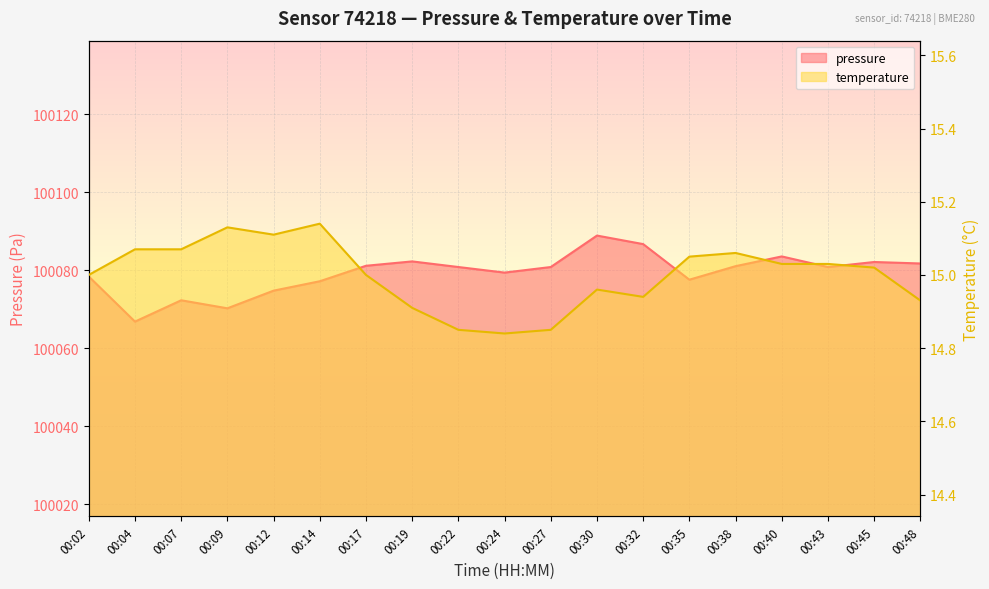

Which series has the largest total across all categories?

pressure